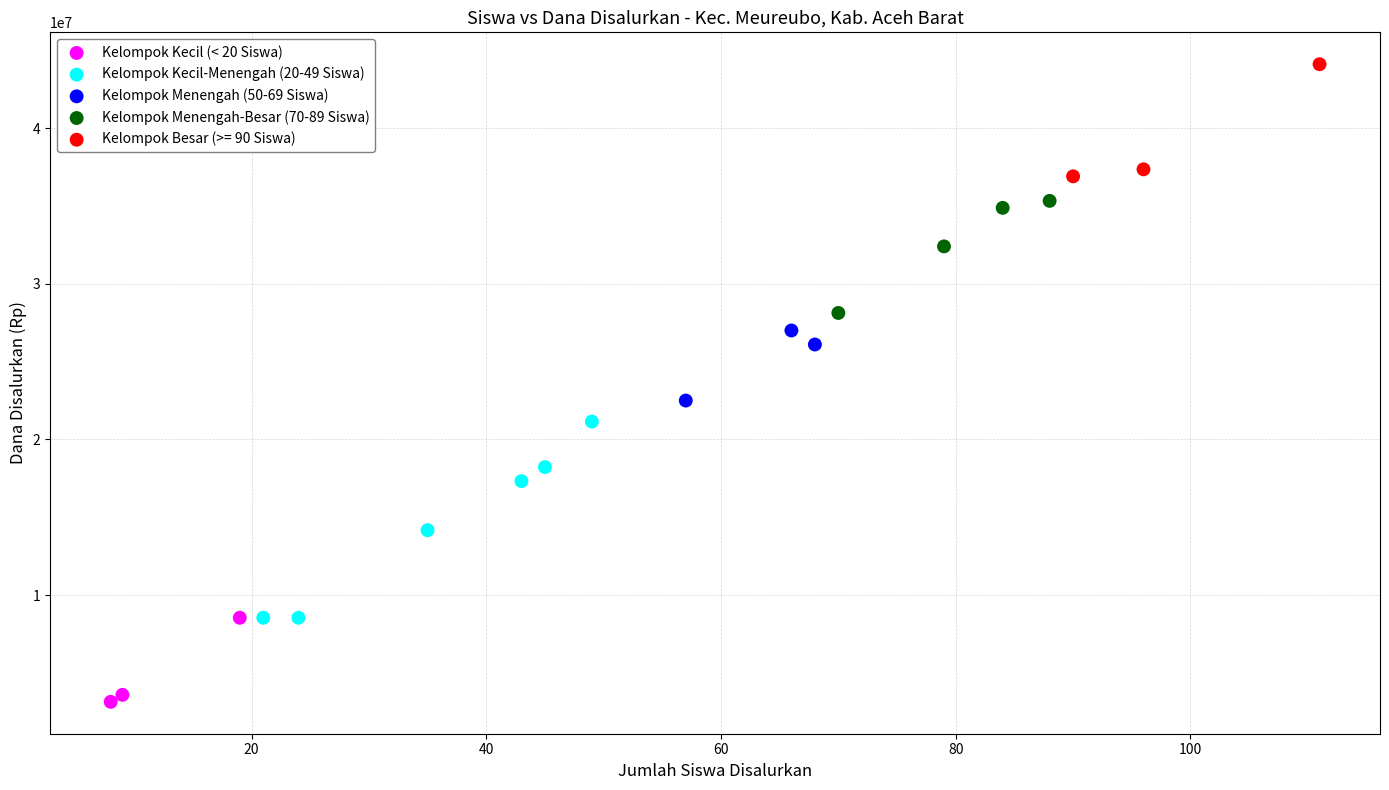

Which series contains the lowest Y value?

Kelompok Kecil (< 20 Siswa)